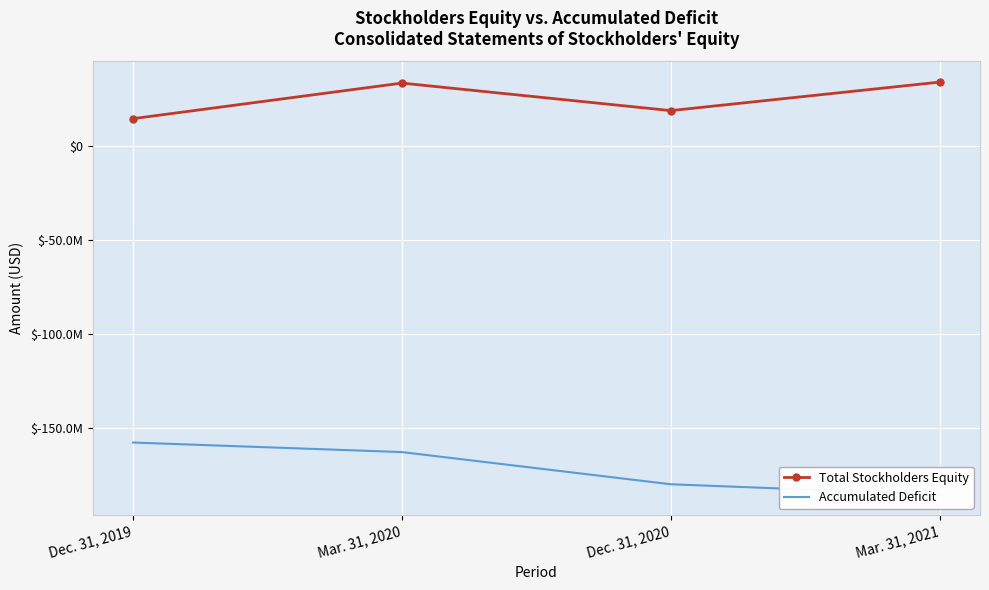

What is the value of the Total Stockholders Equity point at the 1st from the left?

14593000